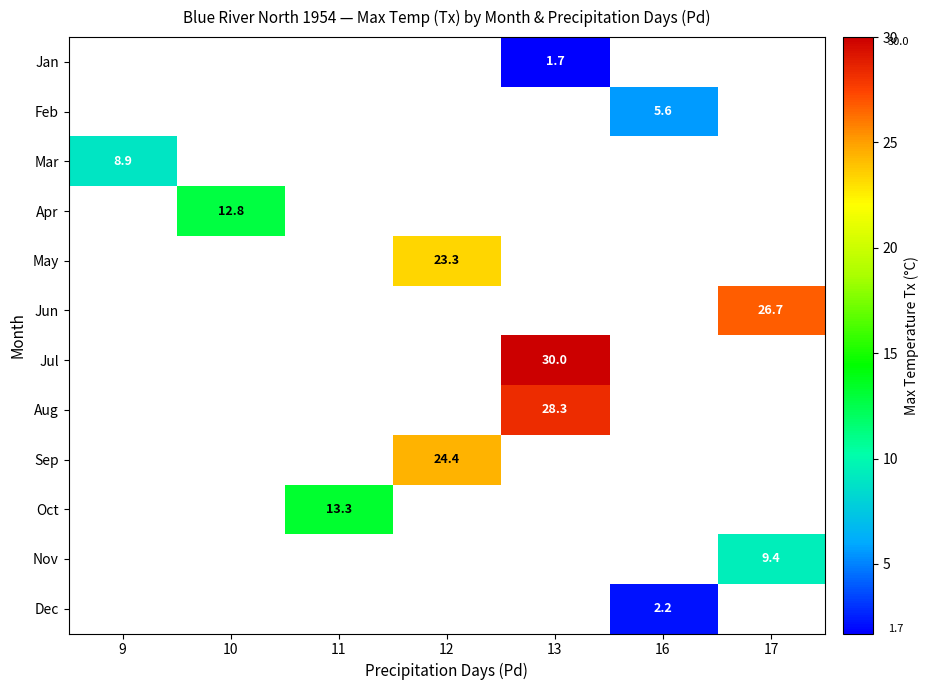

True or false: Apr has a value of 12.8 at 10.

True